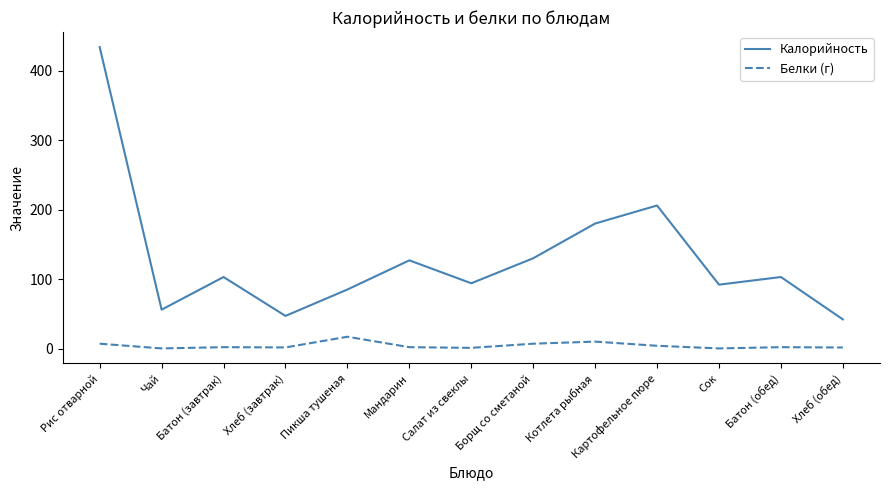

What is the approximate value of Калорийность at Салат из свеклы?

94.0